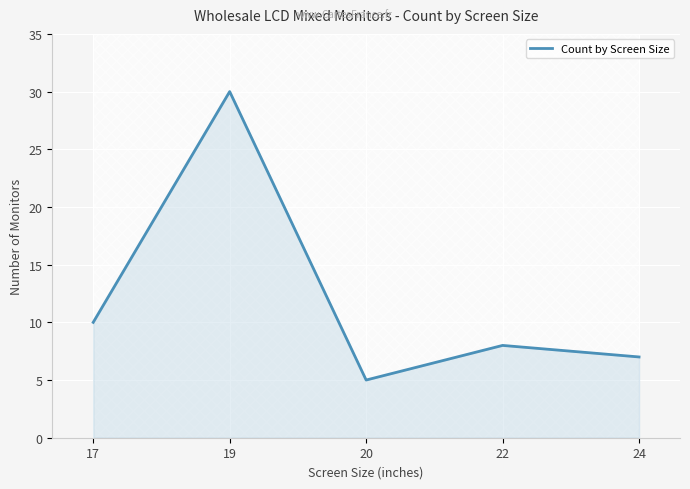

Where is the first local maximum?

19